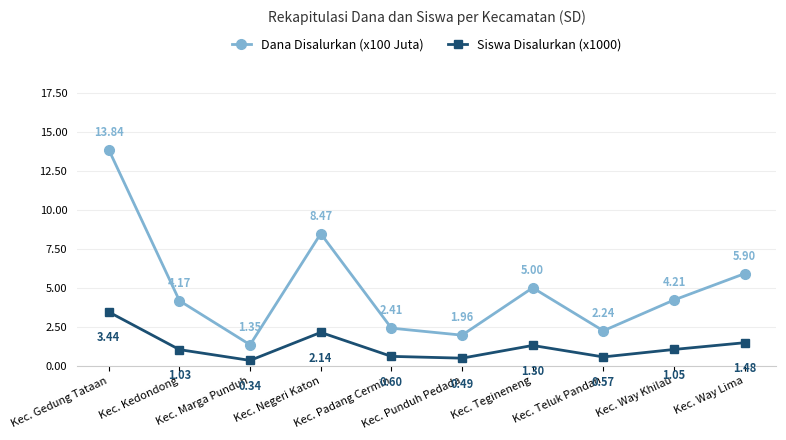

True or false: Dana Disalurkan (x100 Juta) and Siswa Disalurkan (x1000) cross at least once.

False